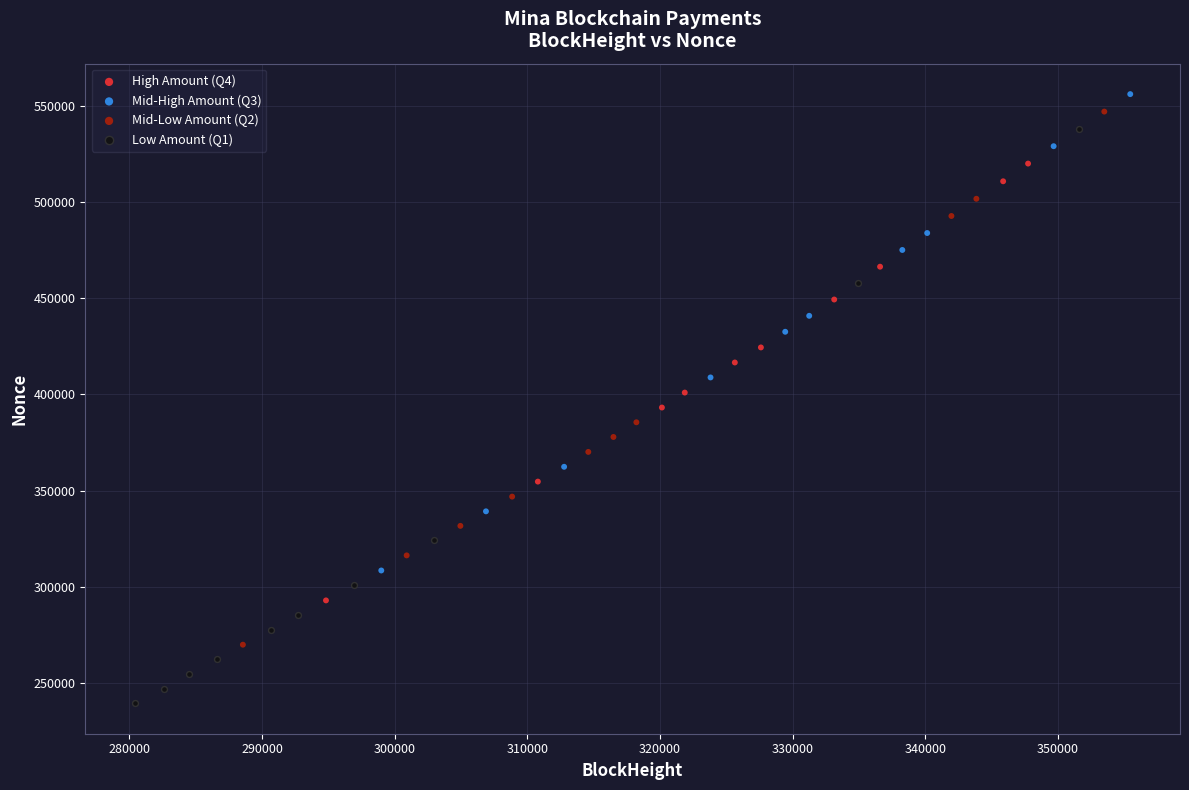

What are all the series names shown in the legend?

High Amount (Q4), Mid-High Amount (Q3), Mid-Low Amount (Q2), Low Amount (Q1)